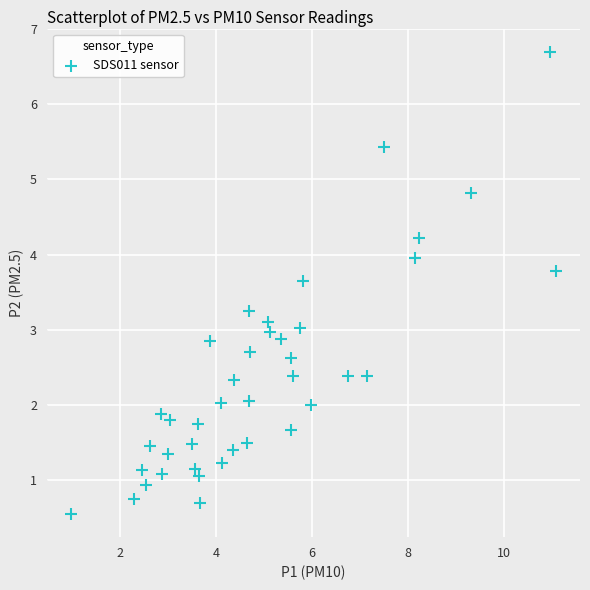

What is the range of X values (max minus min)?

10.1